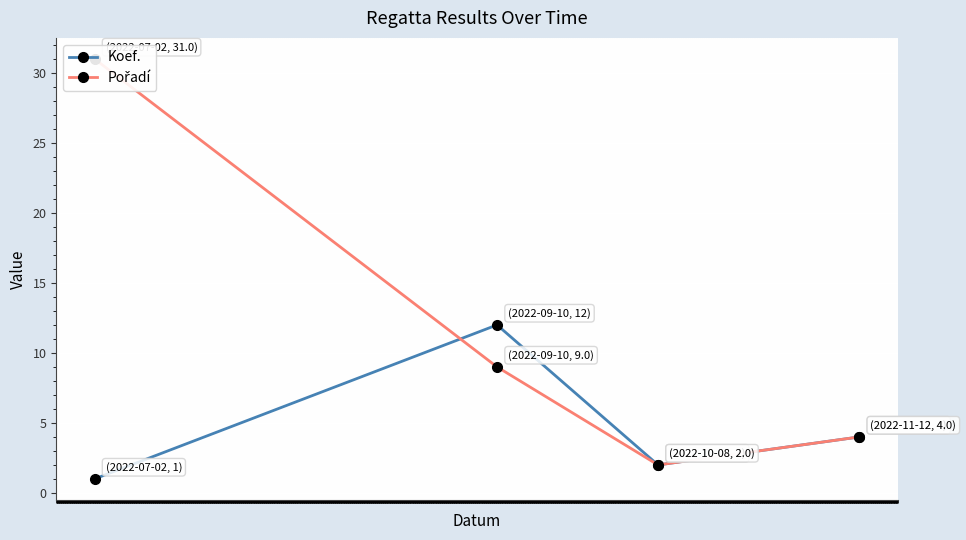

After their last crossing, which series has the higher values: Pořadí or Koef.?

Koef.